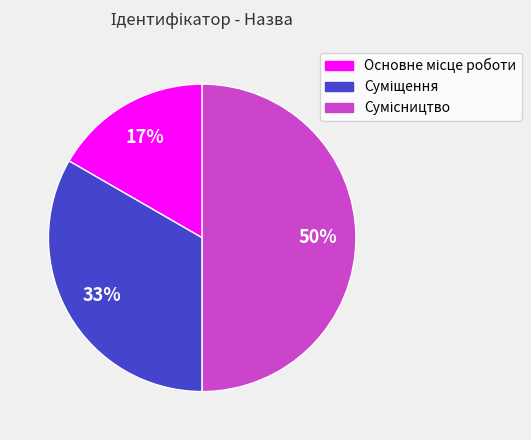

To the nearest percent, what is the average slice percentage?

33%